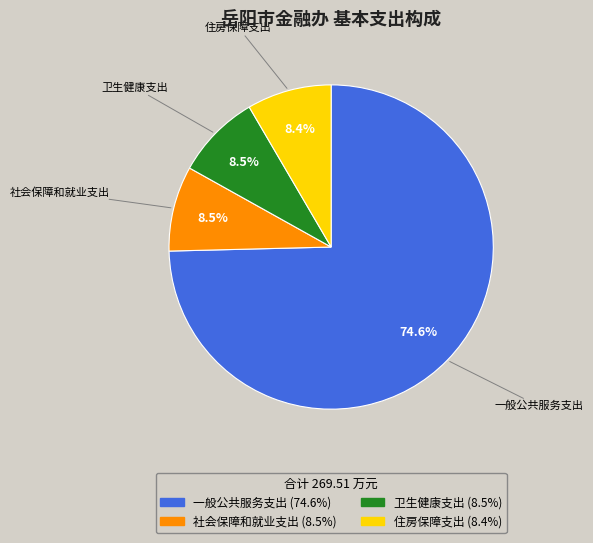

Between 住房保障支出 and 一般公共服务支出, which is larger?

一般公共服务支出